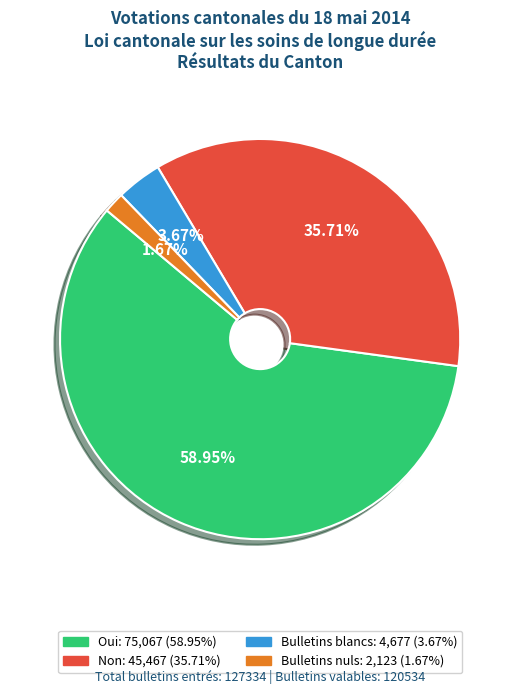

To the nearest percent, what is the difference between the Oui and Bulletins nuls slice percentages?

57%